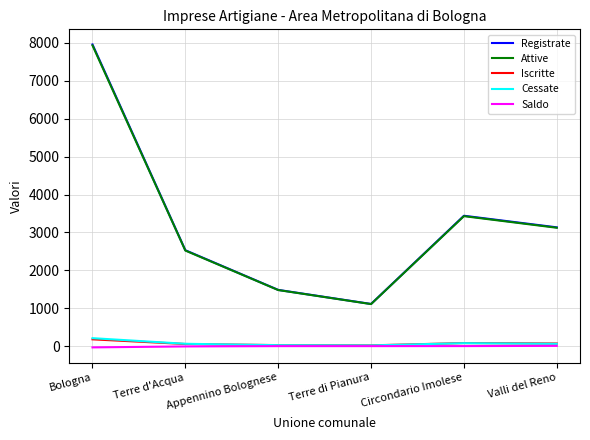

What is the smallest value displayed?

-31